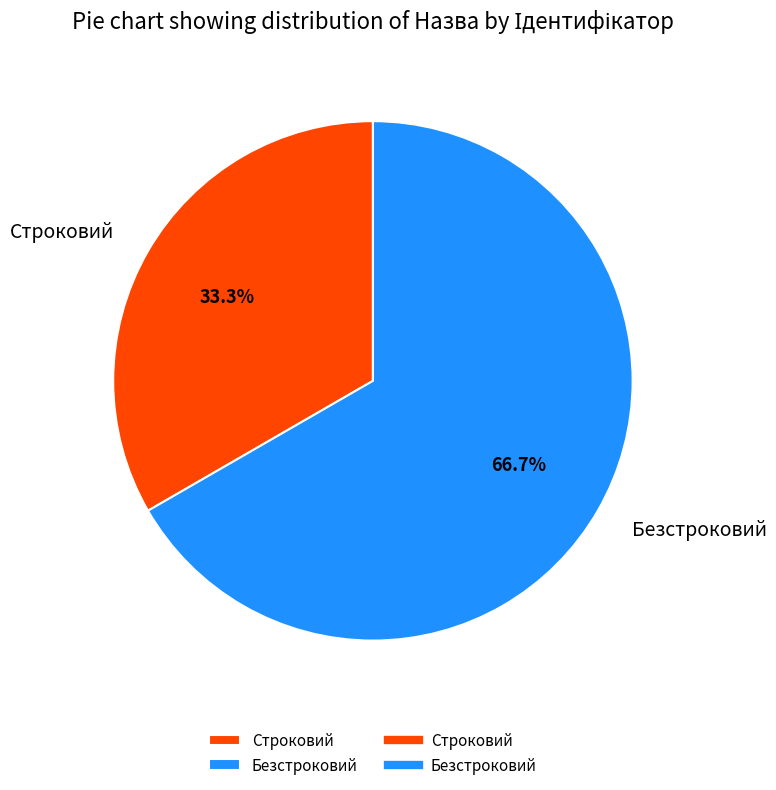

Count the number of slices in the pie.

2